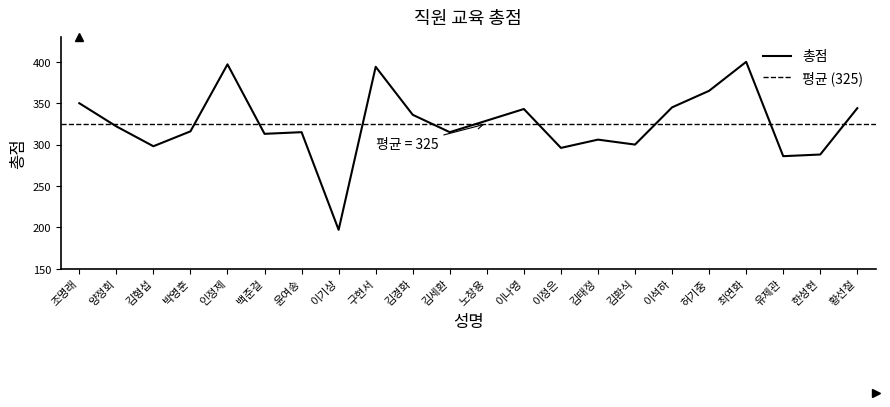

Reading right to left, transcribe all the data shown in this chart.

344	288	286	400	365	345	300	306	296	343	329	315	336	394	197	315	313	397	316	298	322	350